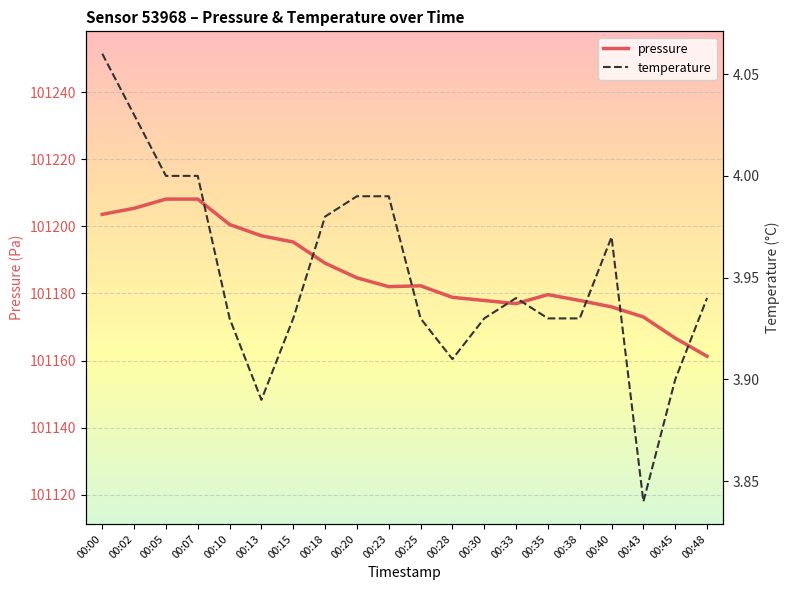

At how many categories does at least one series exceed 51431?

20